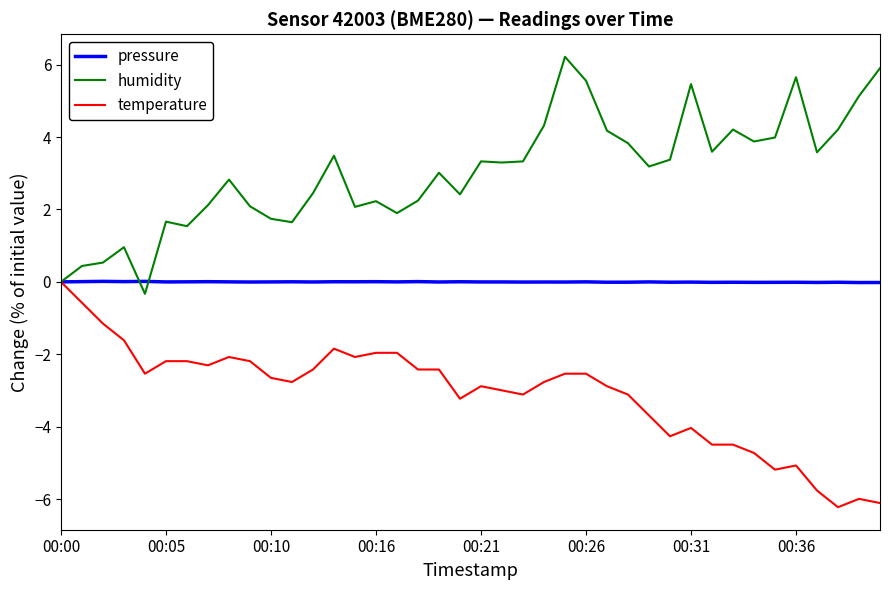

Which series has the largest total across all categories?

humidity